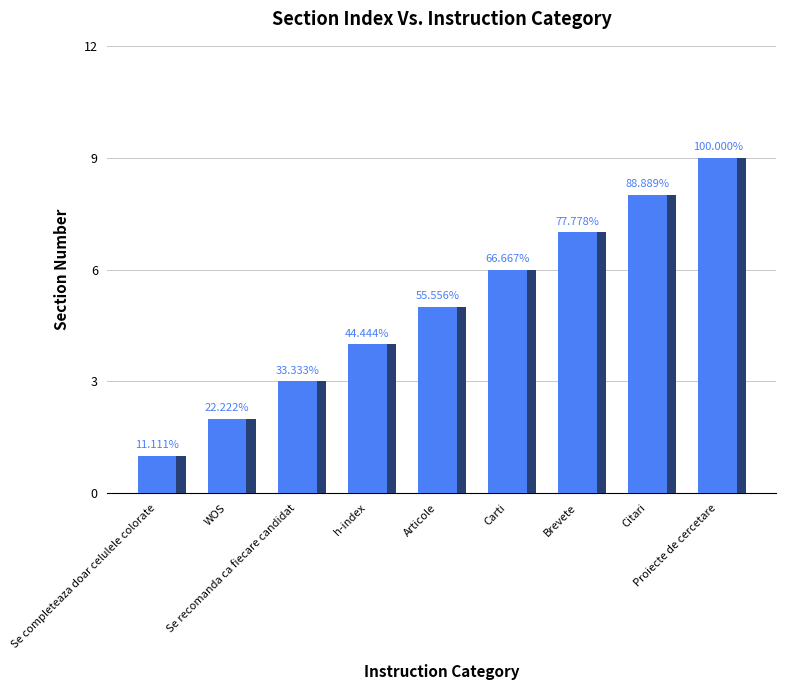

The chart shows a value of 4 at Citari. True or false?

False